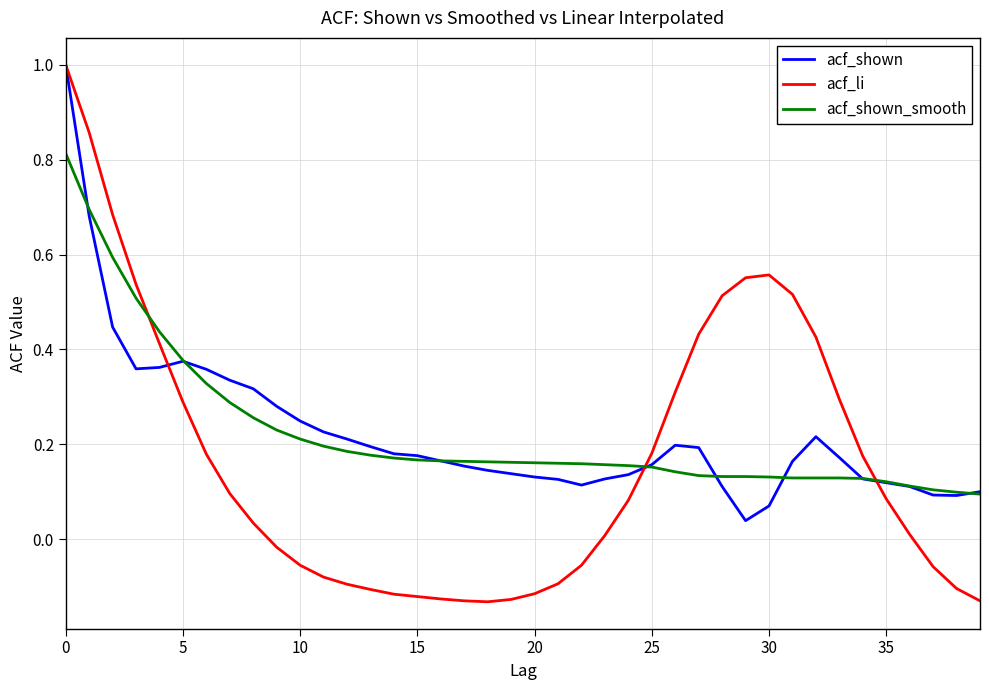

Which series has the widest spread of values?

acf_li